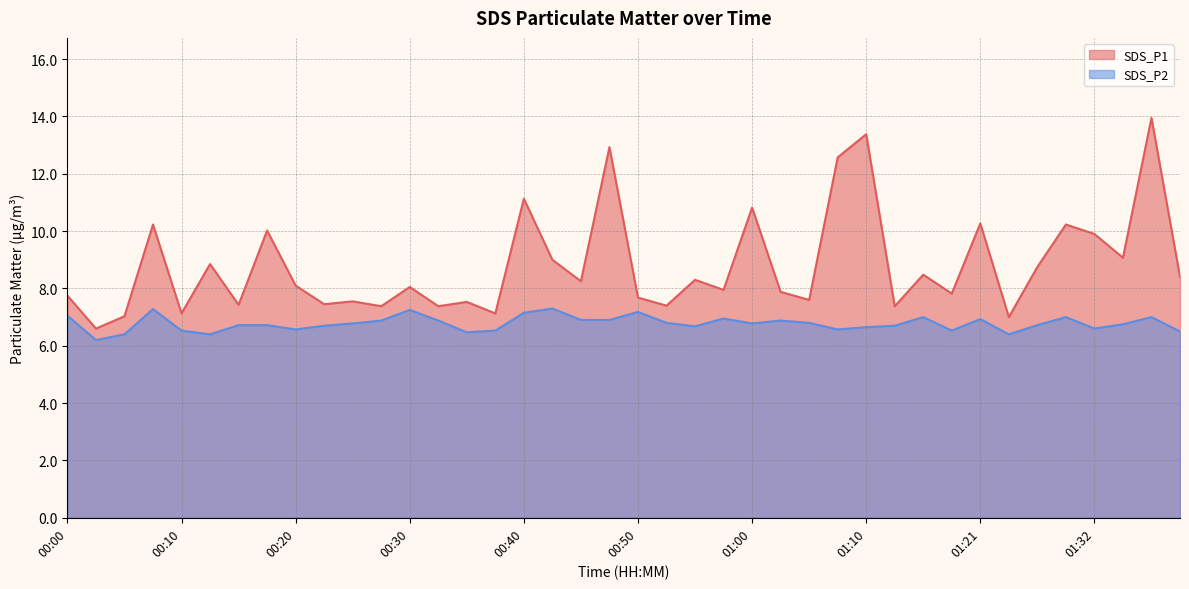

Which series has the widest spread of values?

SDS_P1